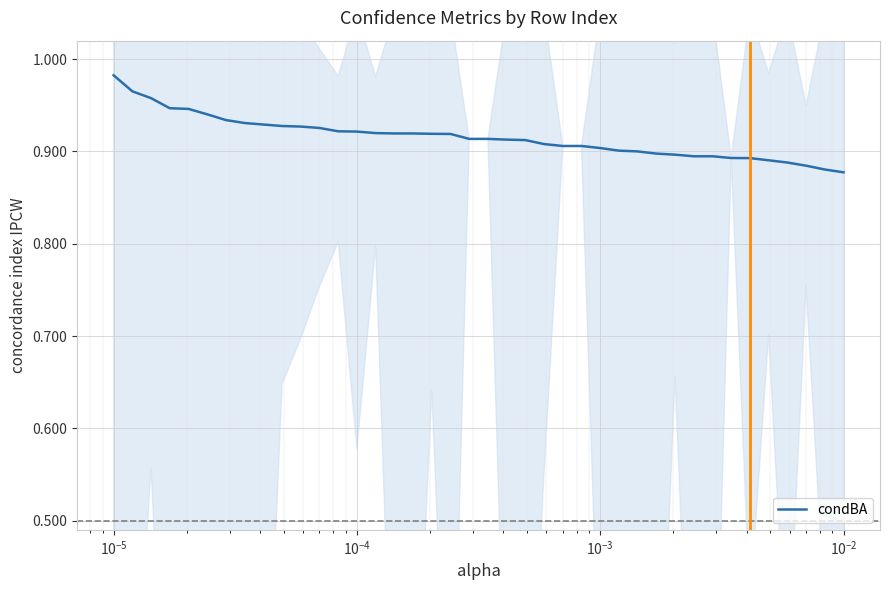

What is the greatest value displayed?

1.0